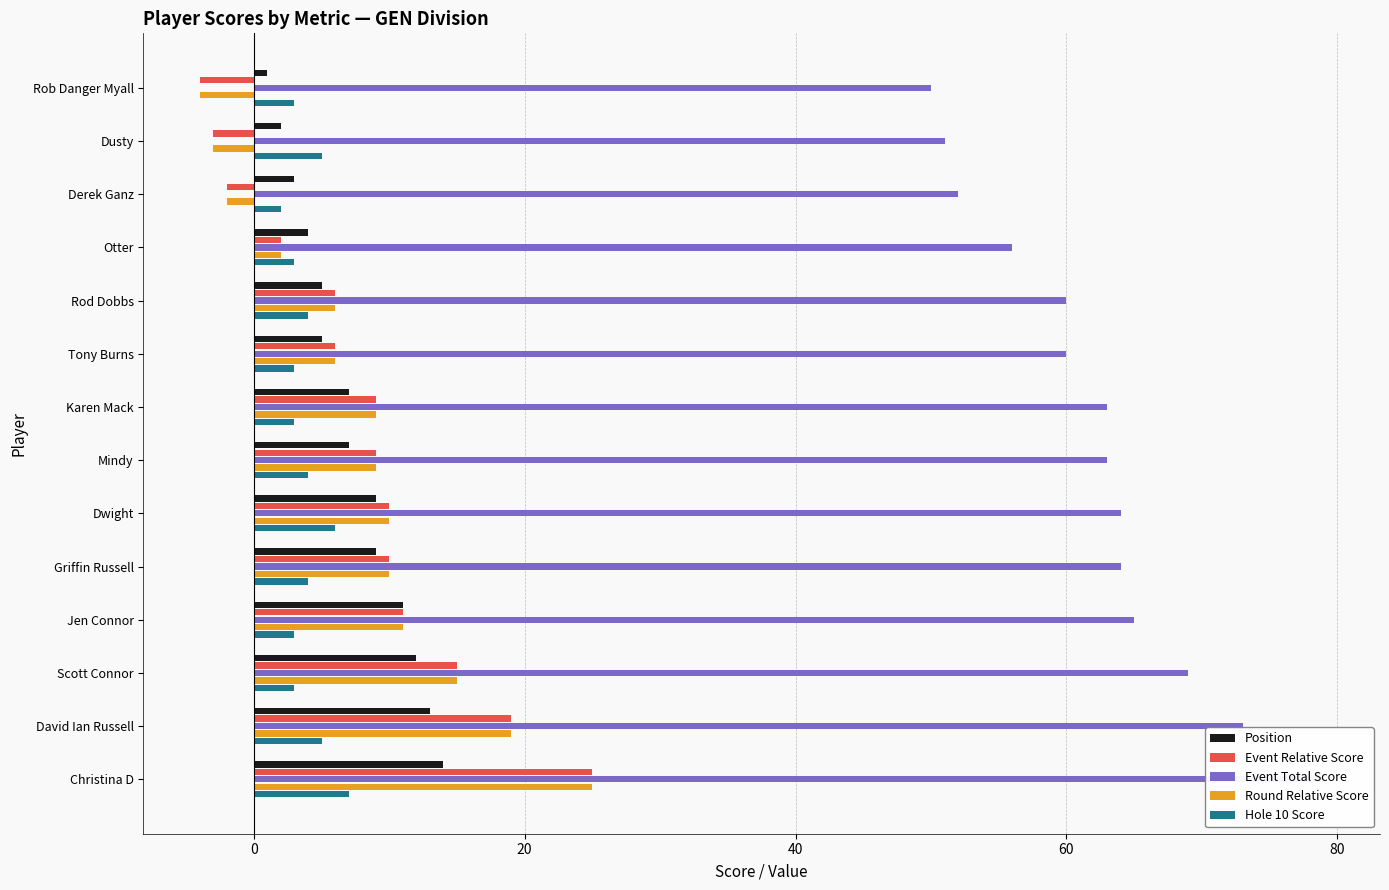

How many negative values does the Round Relative Score series have?

3